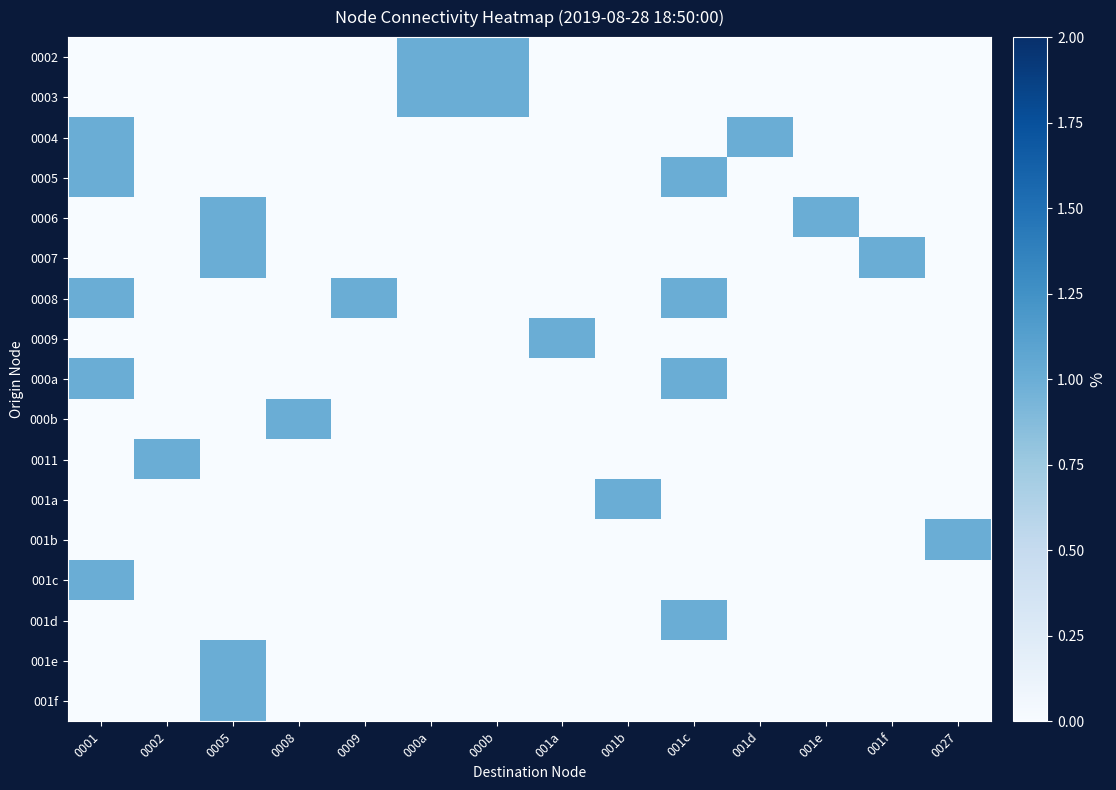

Which label corresponds to the smallest value in the chart?

0001